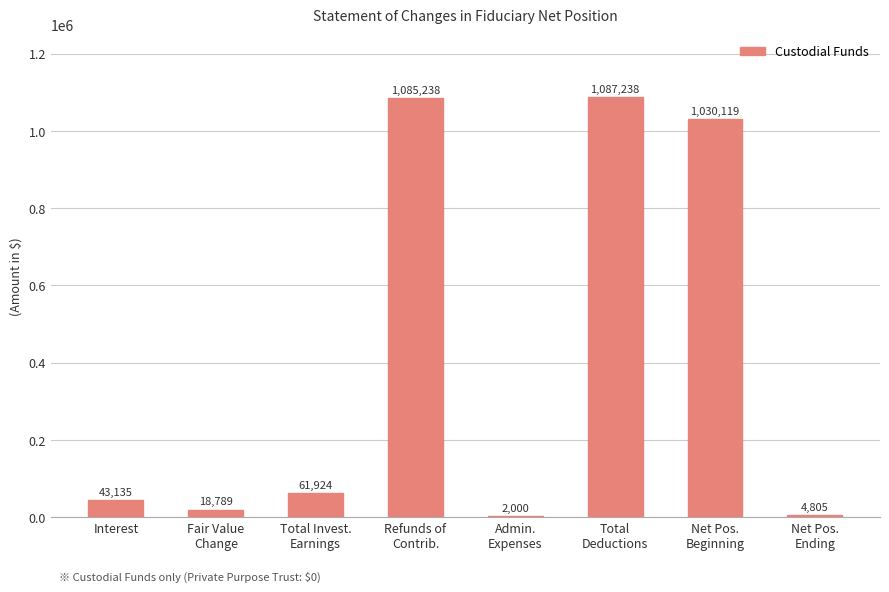

How many data points does each series have?

8